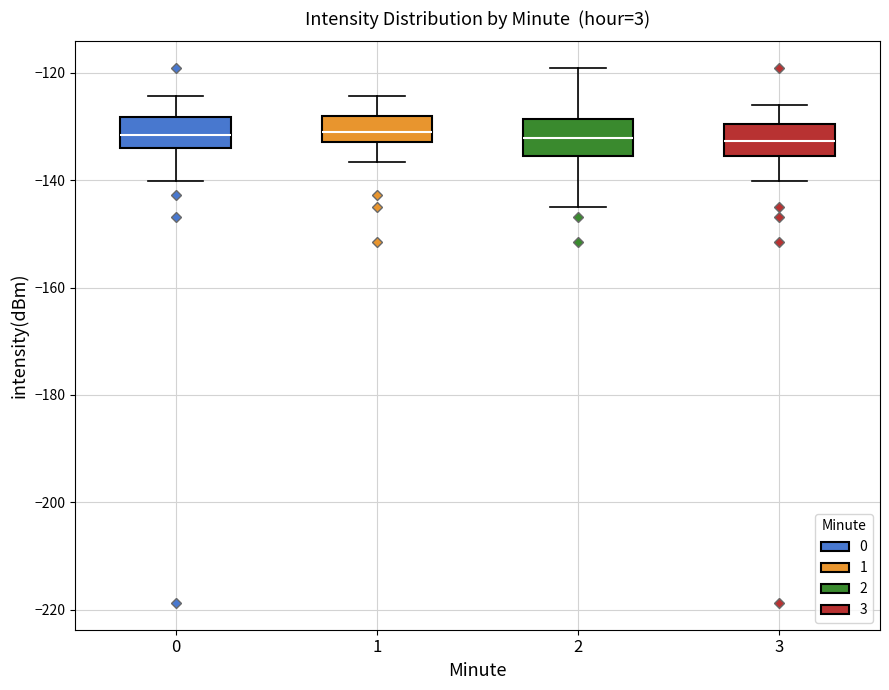

Reading left to right, transcribe this box plot: for each box, give where its median line is, the range the box spans, and where its two whiskers end, as read against the y-axis. The values are not printed on the chart, so give them approximately, as read against the axis.

0: median -132, box -134 to -128, whiskers -140 to -124
1: median -132 (inside the box), box -132 to -128, whiskers -136 to -124
2: median -132, box -136 to -128, whiskers -144 to -120
3: median -132, box -136 to -130, whiskers -140 to -126